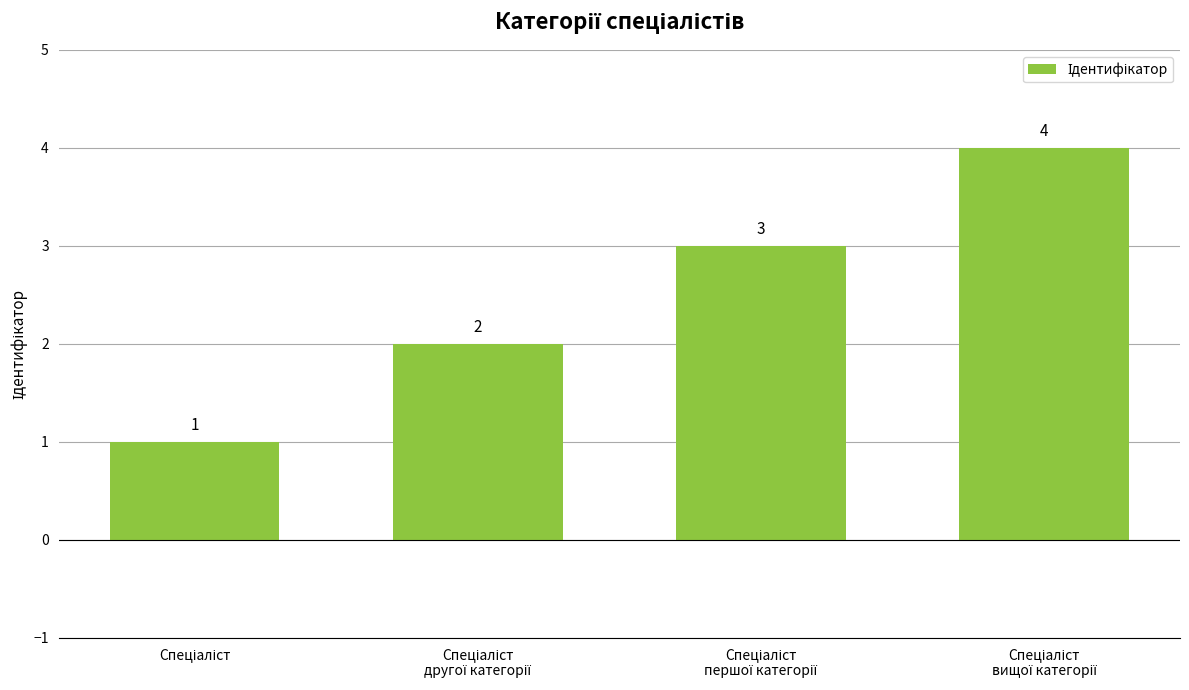

Count the number of categories in the chart.

4